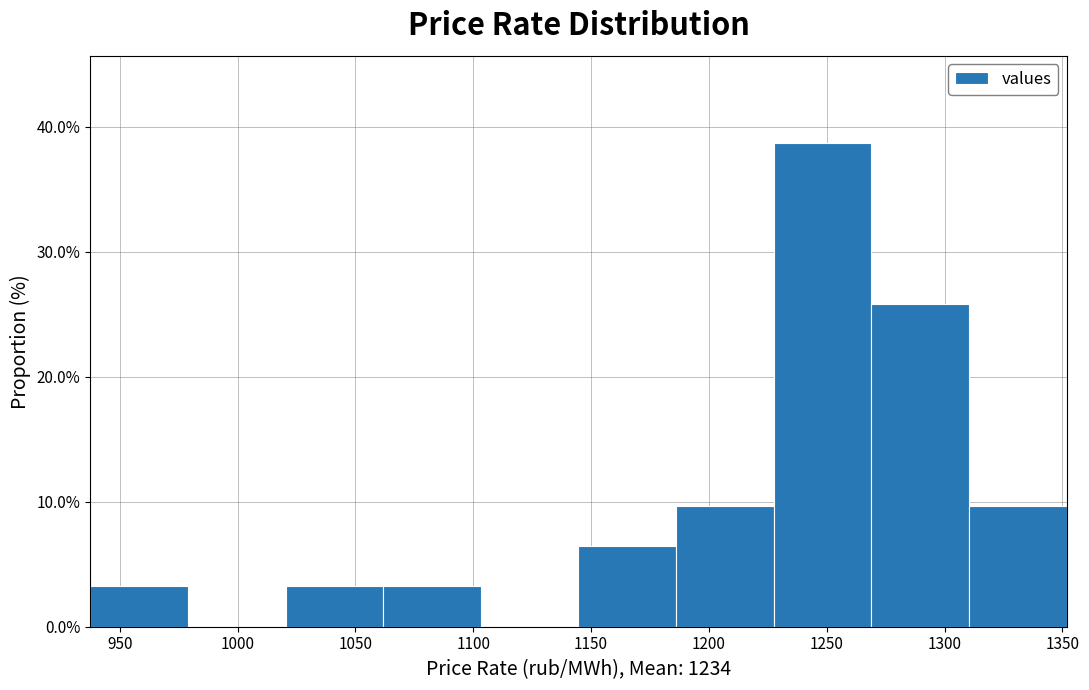

Reading left to right, list every bar in this chart as the range it spans on the x-axis followed by its height. Neither the bar edges nor the heights are printed on the chart, so give them approximately, as read against the axes.

940 to 980: 3
980 to 1020: 0
1020 to 1060: 3
1060 to 1105: 3
1105 to 1145: 0
1145 to 1185: 6
1185 to 1225: 10
1225 to 1270: 39
1270 to 1310: 26
1310 to 1350: 10